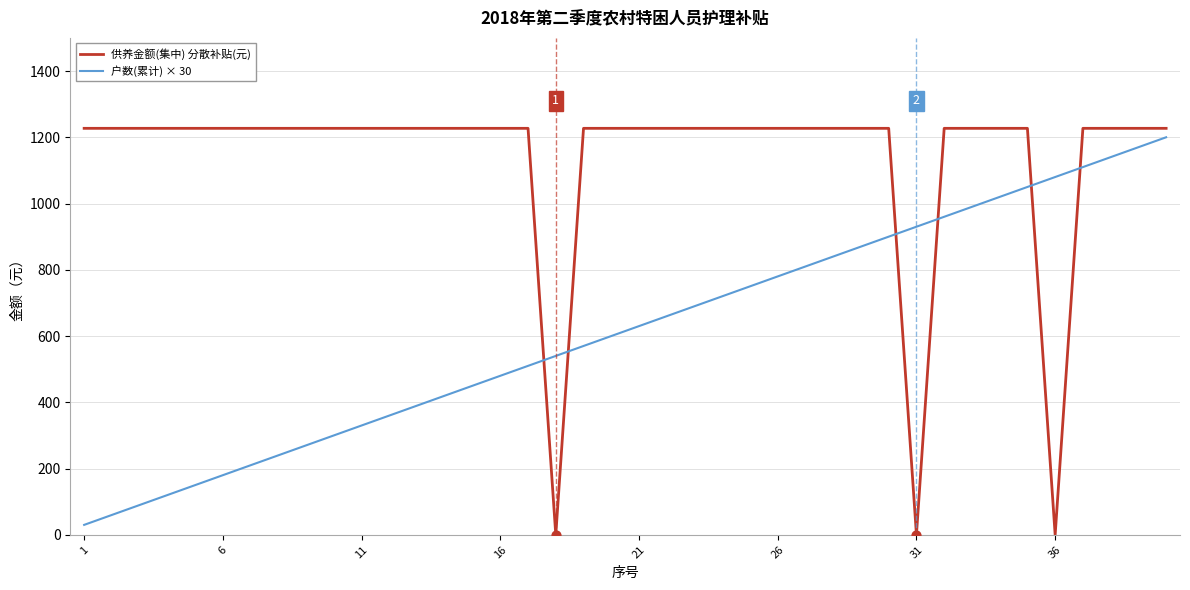

Which series has the largest total across all categories?

供养金额(集中) 分散补贴(元)